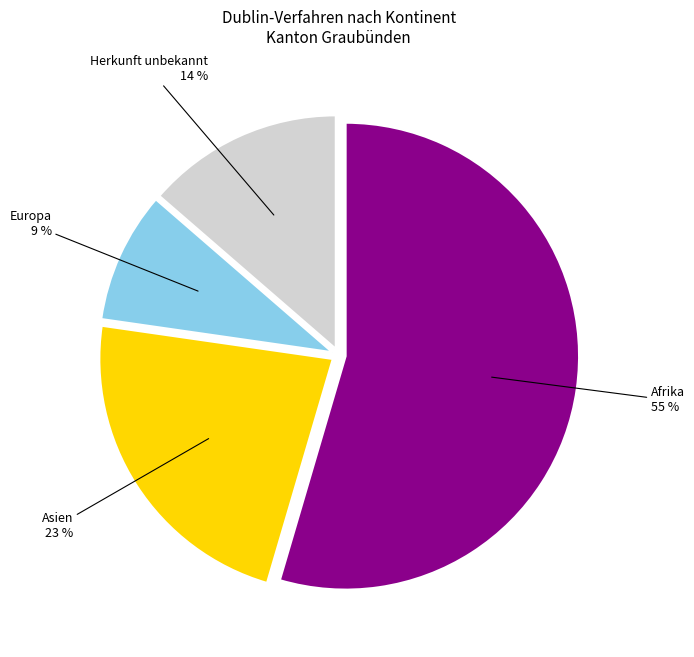

Is there any slice that represents more than half of the pie?

Yes